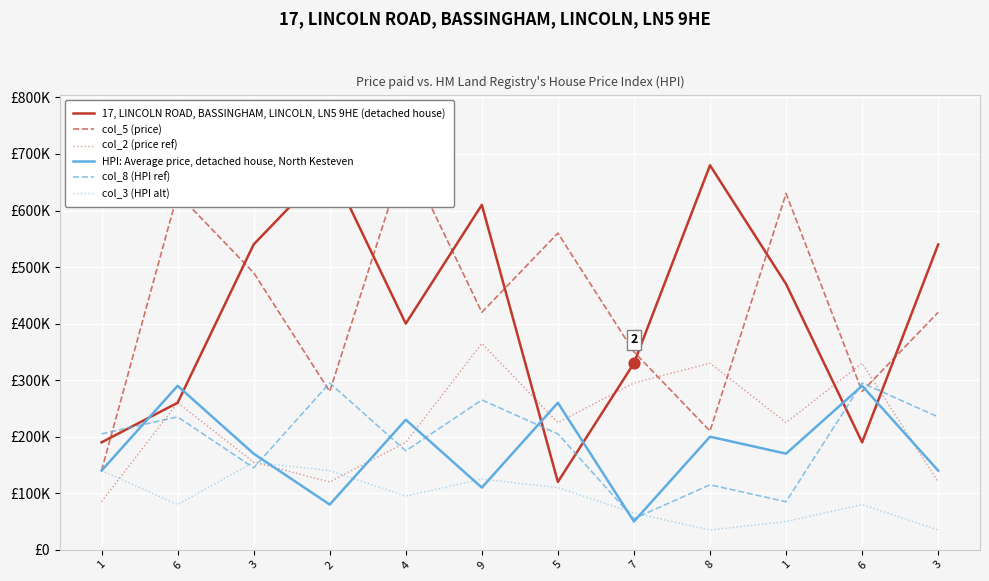

What is the total value across all series at 9?

1895000